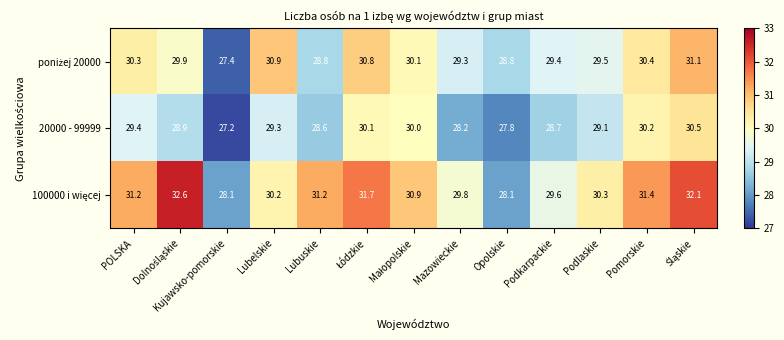

What is the difference between the maximum and second lowest values in the 20000 - 99999 series?

2.7